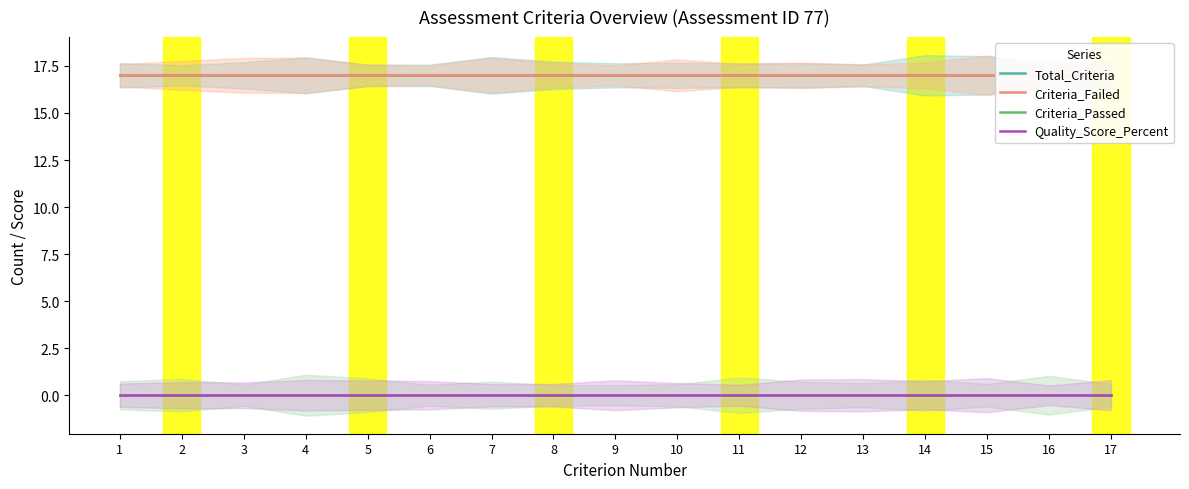

The Criteria_Passed series shows 0 at 2. True or false?

True